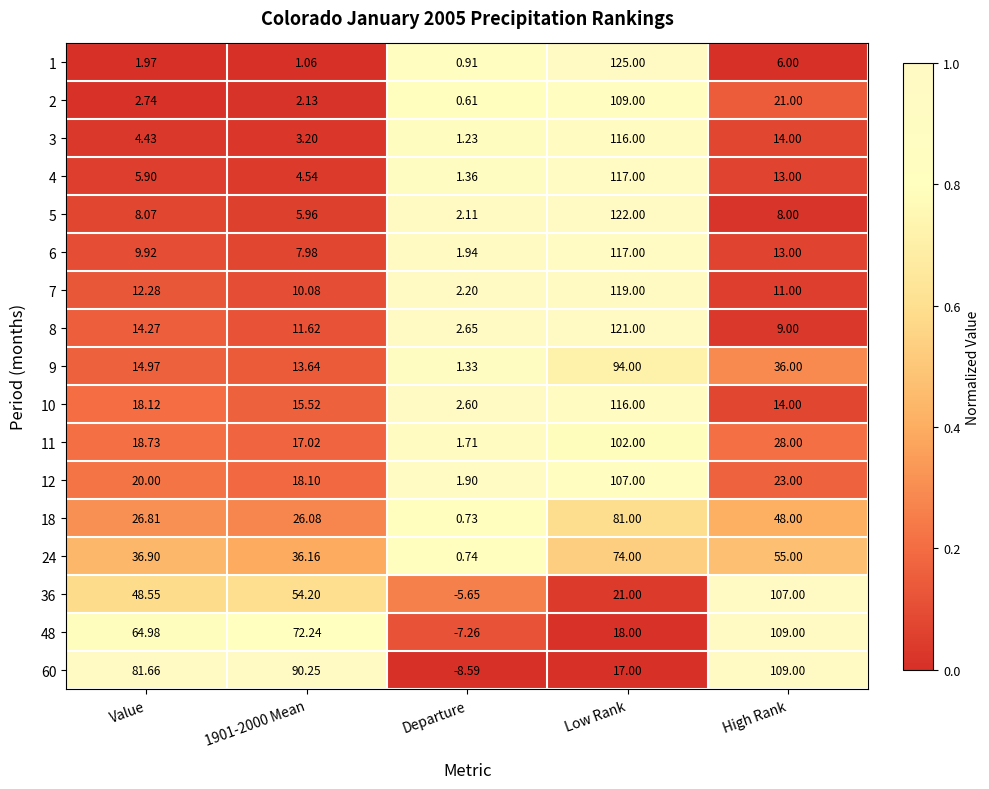

What is the greatest value displayed?

125.0